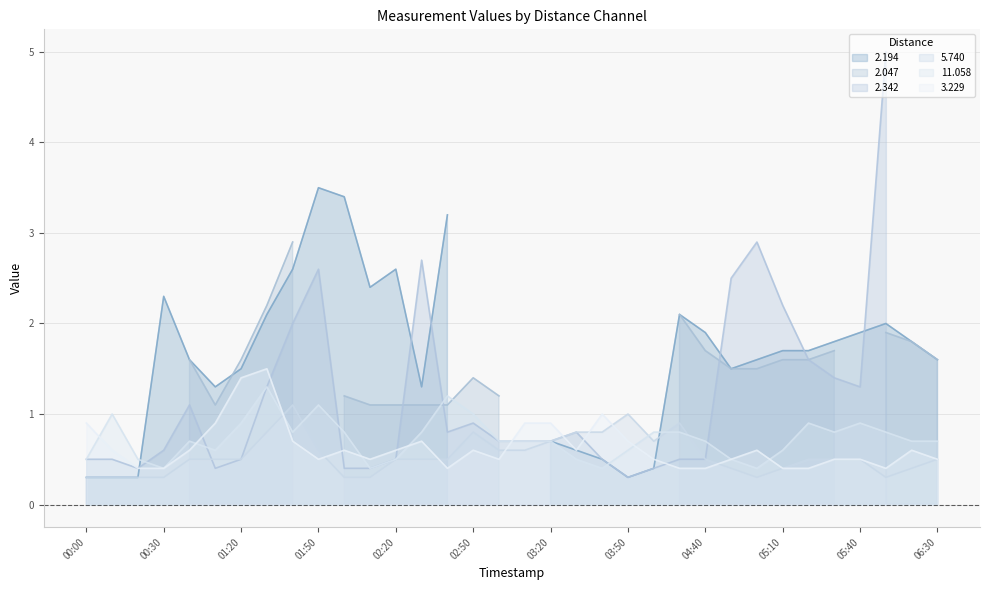

The value of 5.740 at 00:00 is 0.3. True or false?

True